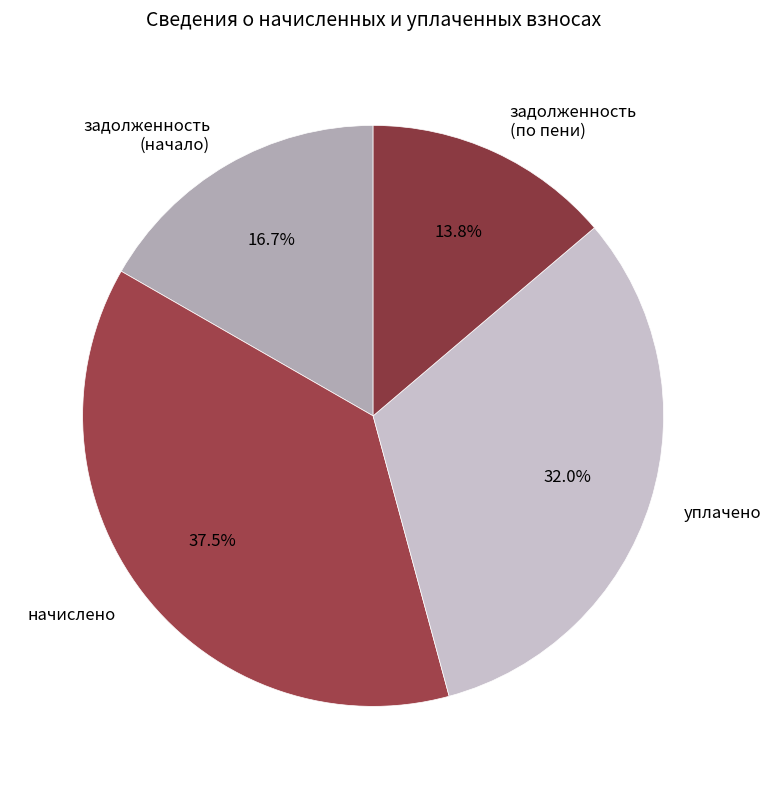

Count the number of slices in the pie.

4